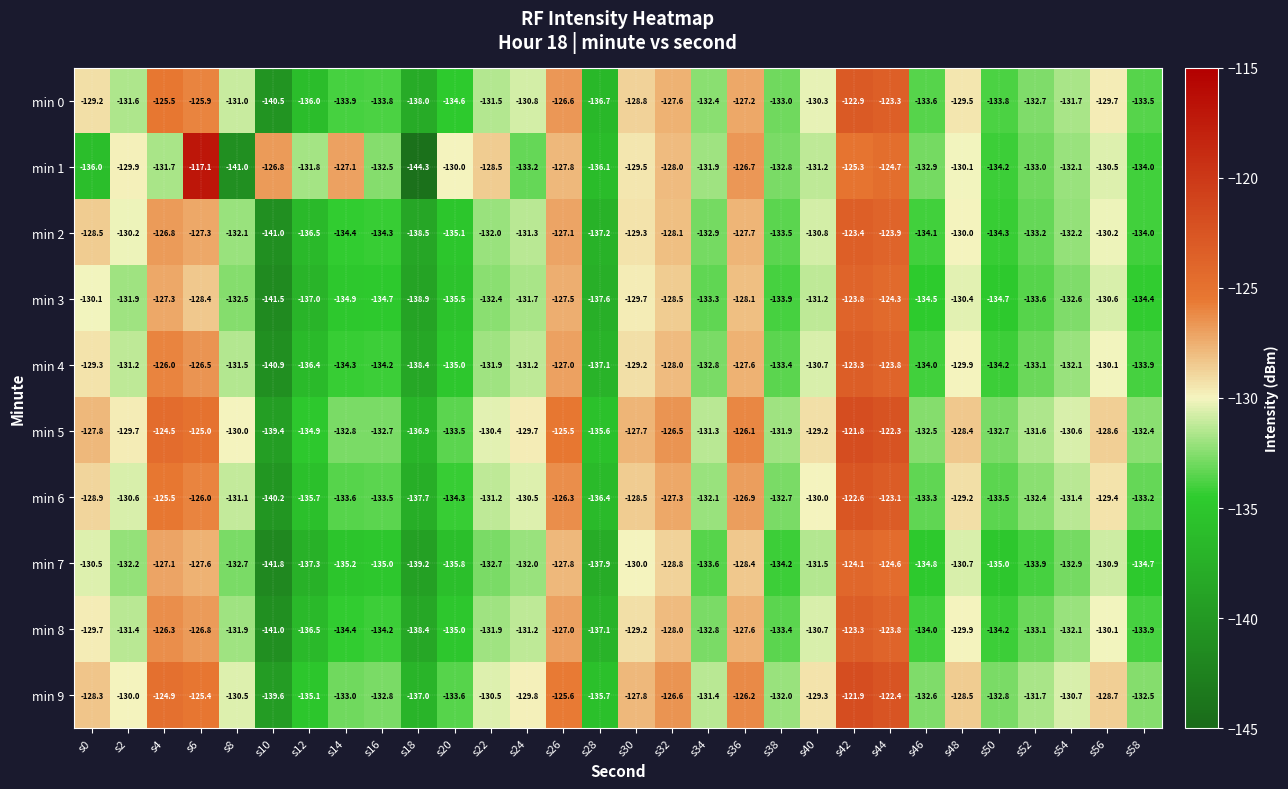

Count the number of categories in the chart.

30